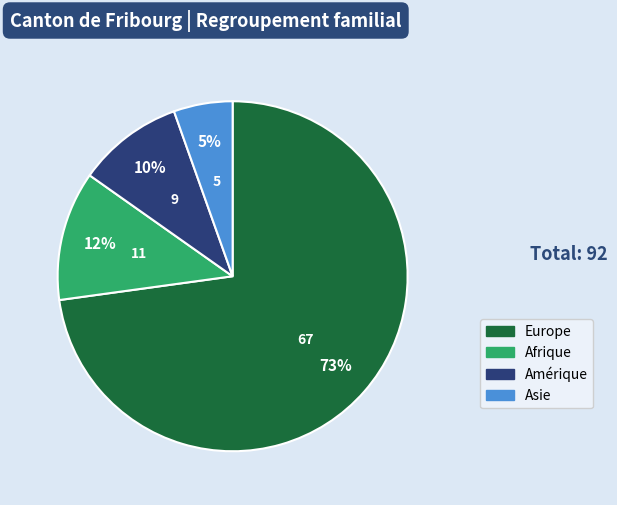

Is it true that Asie is 5% of the pie?

True